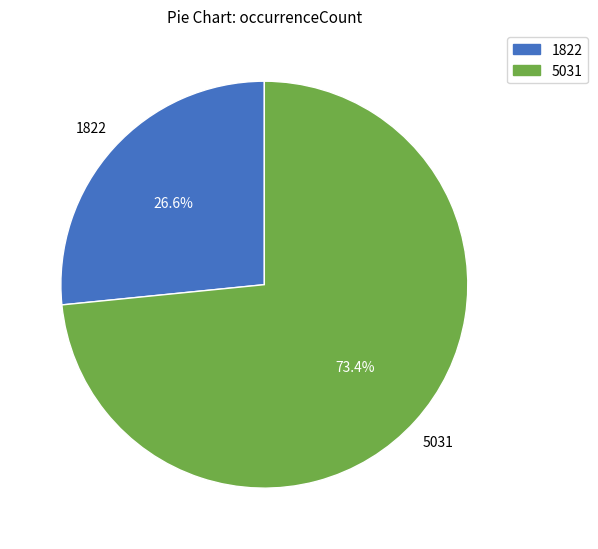

What percentage do 5031 and 1822 together represent?

100.0%